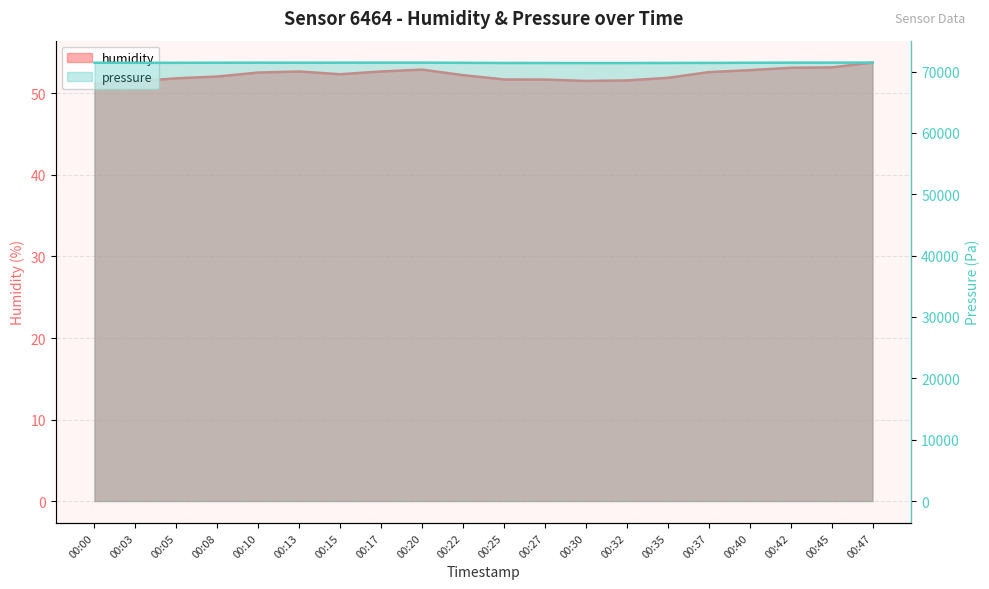

How many distinct data groups are displayed?

2